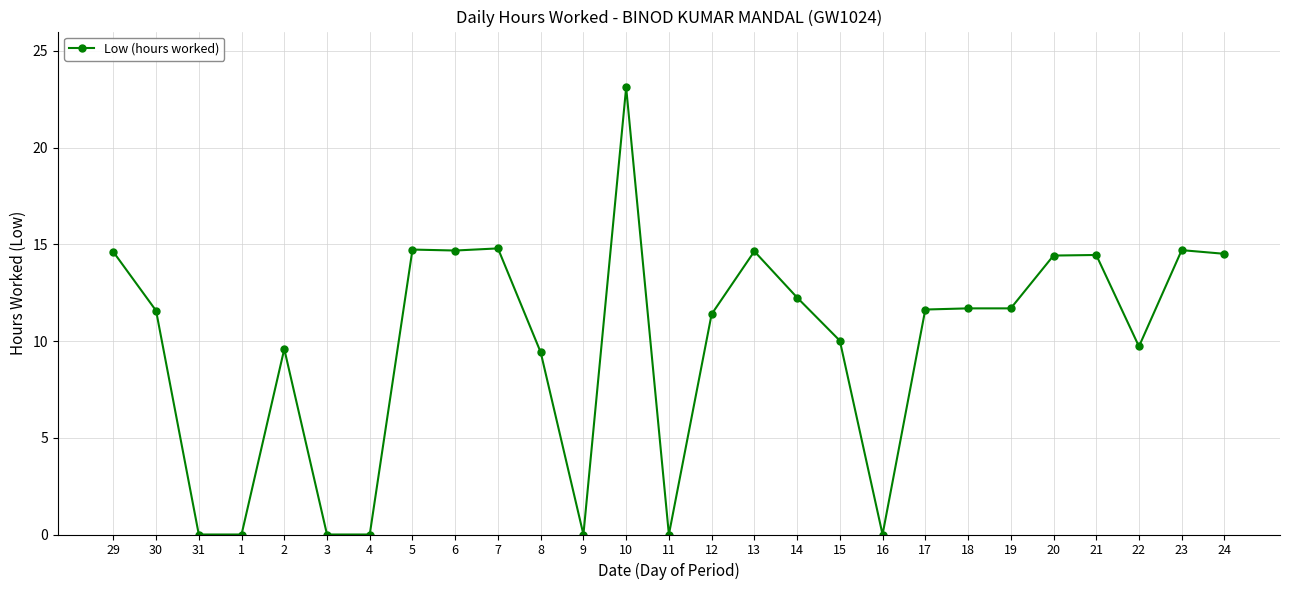

What is the approximate value at 24?

14.5